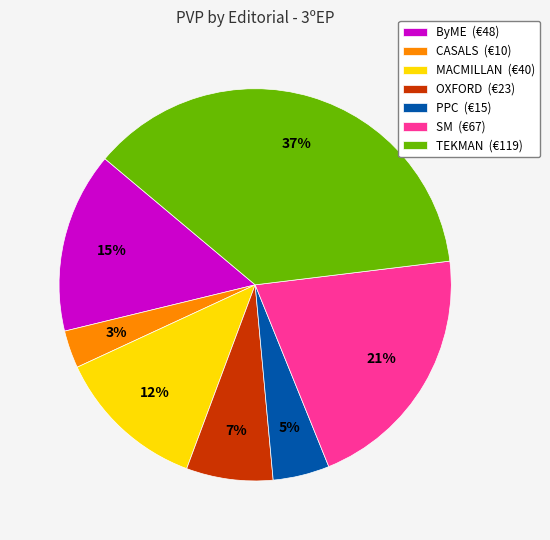

Is the sum of SM (€67) and PPC (€15) greater than half?

No